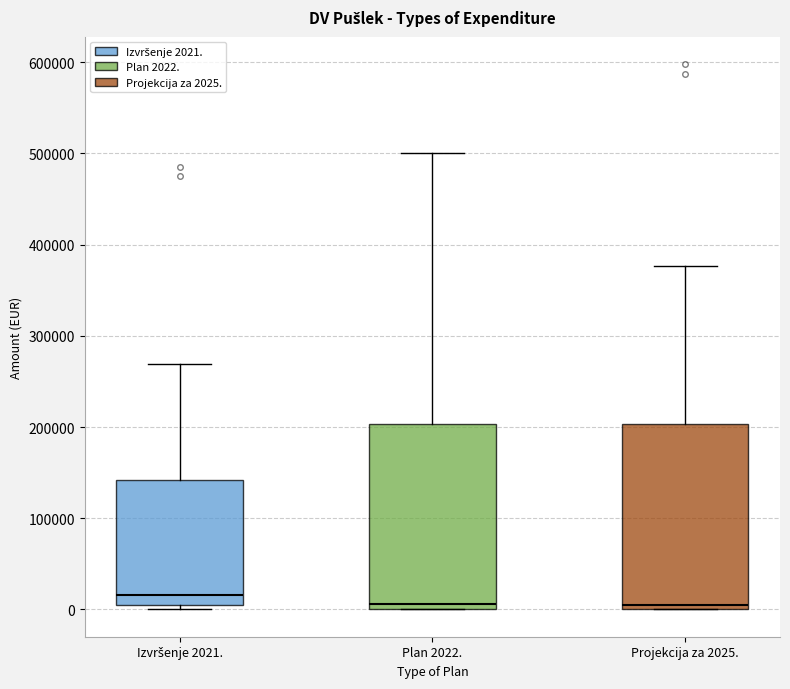

Reading left to right, transcribe this box plot: for each box, give where its median line is, the range the box spans, and where its two whiskers end, as read against the y-axis. The values are not printed on the chart, so give them approximately, as read against the axis.

Izvršenje 2021.: median 20000, box 10000 to 140000, whiskers 0 to 270000
Plan 2022.: median 10000, box 0 to 200000, whiskers 0 to 500000
Projekcija za 2025.: median 0 (just above the box's lower edge), box 0 to 200000, whiskers 0 to 380000